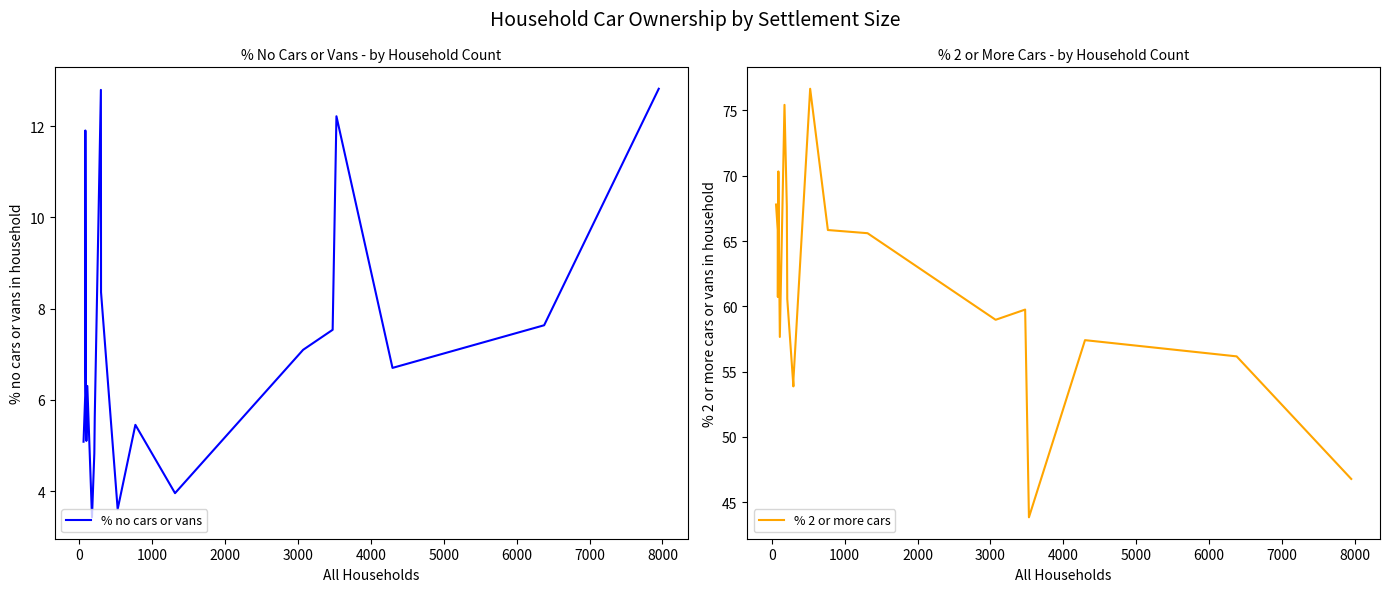

How many series are shown in this chart?

2